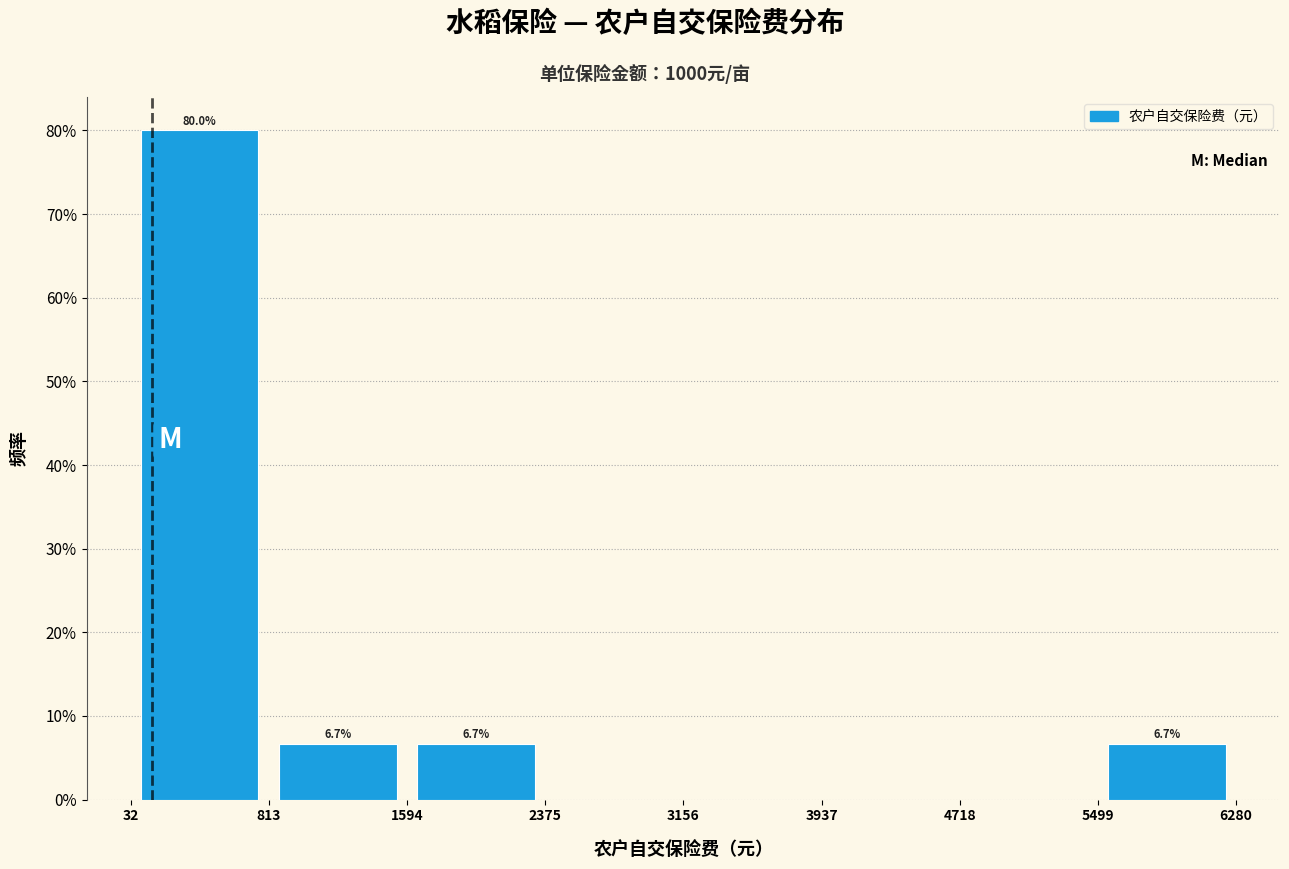

Which range on the x-axis has the tallest bar?

32 to 813